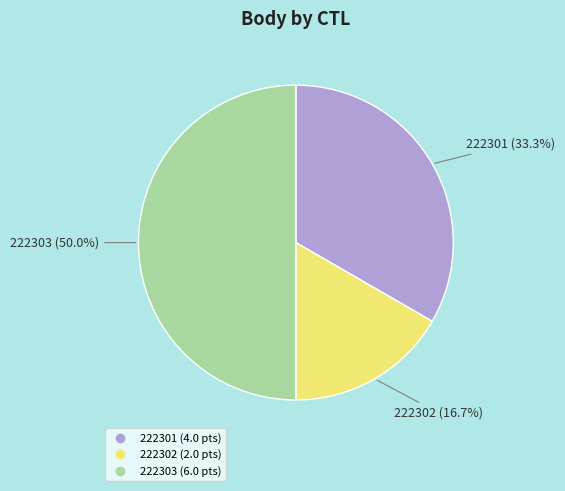

What is the ratio of the value at 222301 to the value at 222302?

2.0